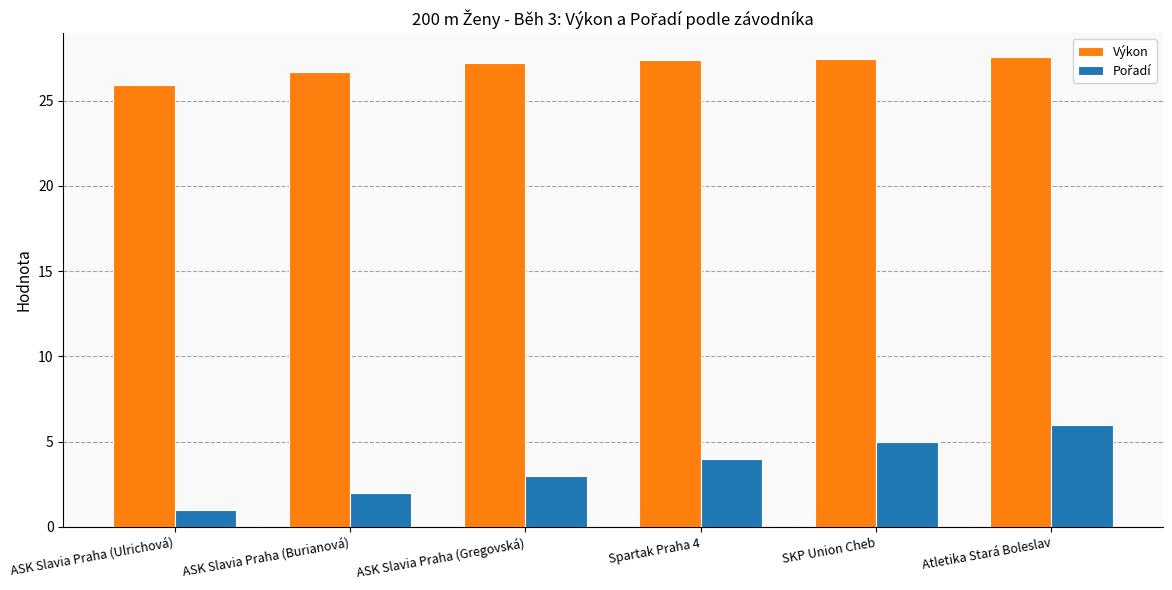

Does the chart contain any negative values?

No